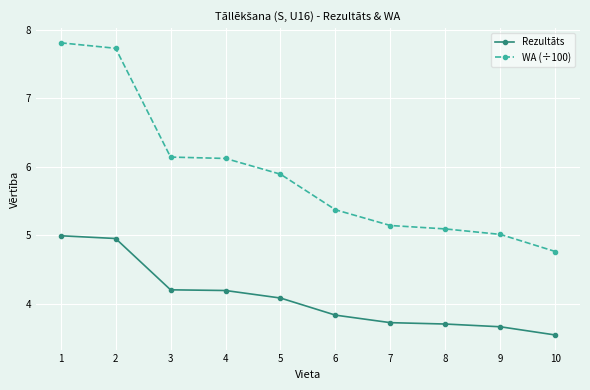

What is the approximate value of Rezultāts at 8?

3.7